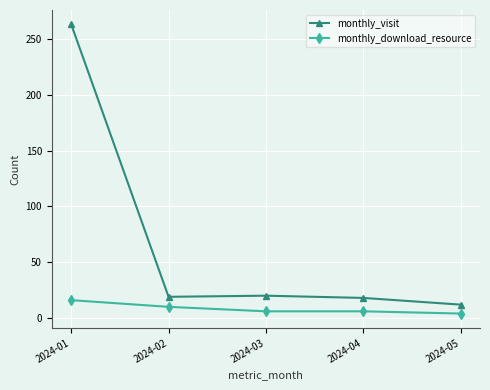

Count the number of categories in the chart.

5